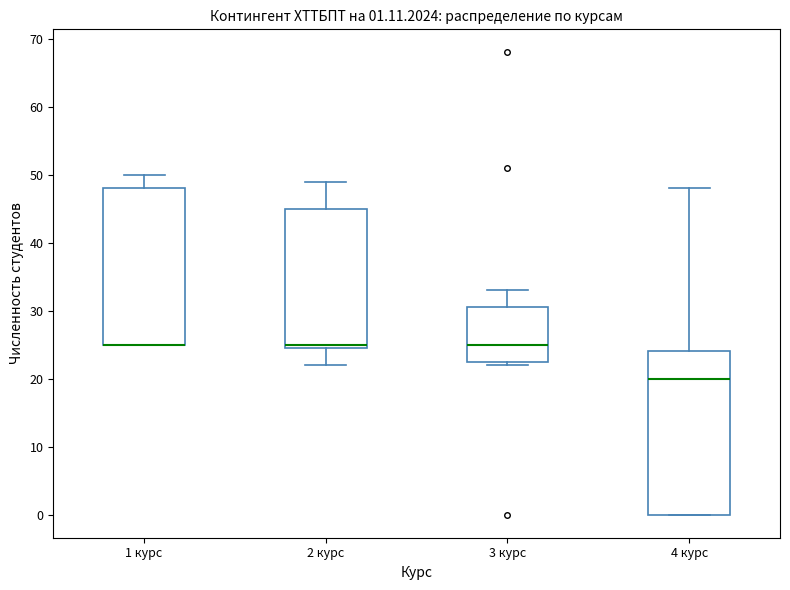

Comparing the boxes themselves (not the whiskers), which one is the tallest?

4 курс